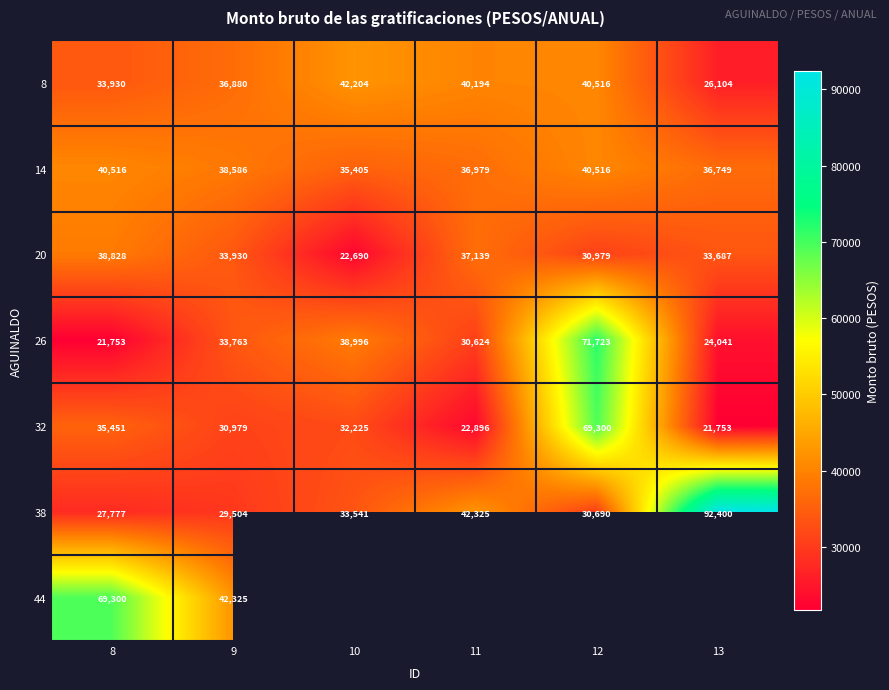

List the labels in order of 32 value, largest first.

12, 8, 10, 9, 11, 13